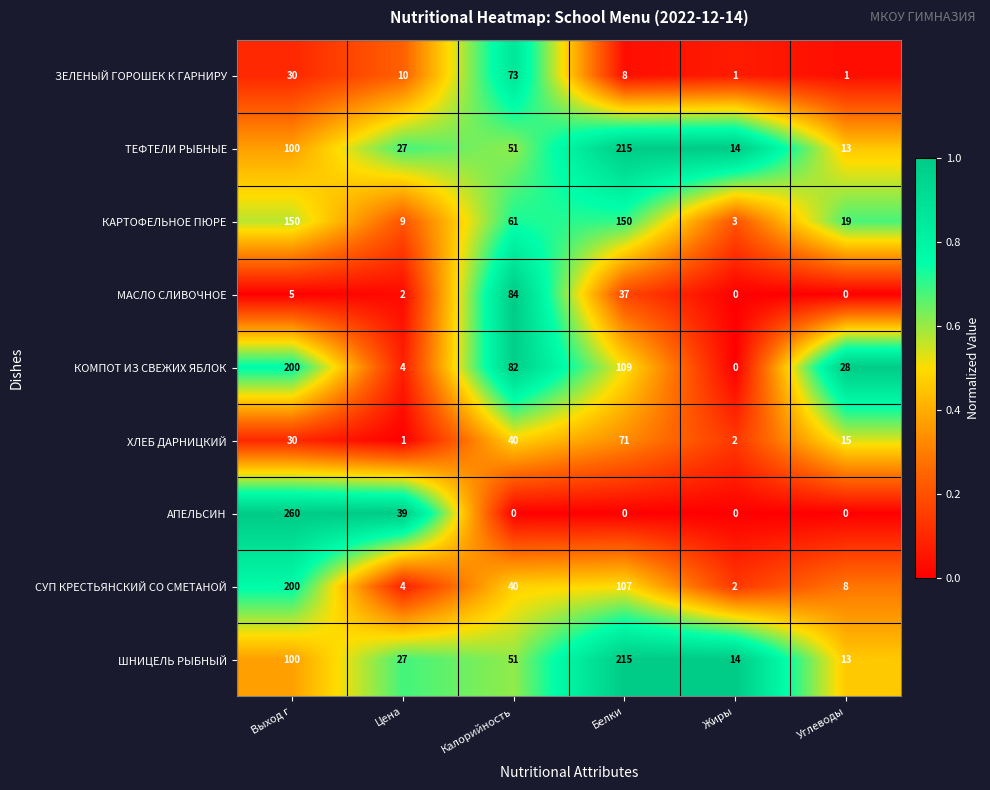

List the labels in order of СУП КРЕСТЬЯНСКИЙ СО СМЕТАНОЙ value, largest first.

Выход г, Белки, Калорийность, Углеводы, Цена, Жиры